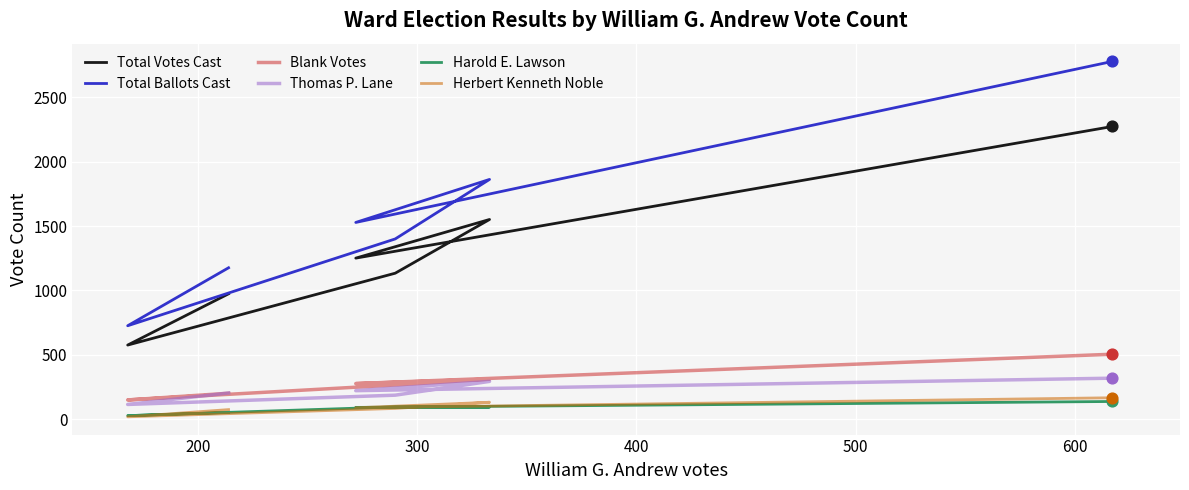

Which series reaches the minimum Y coordinate?

Herbert Kenneth Noble